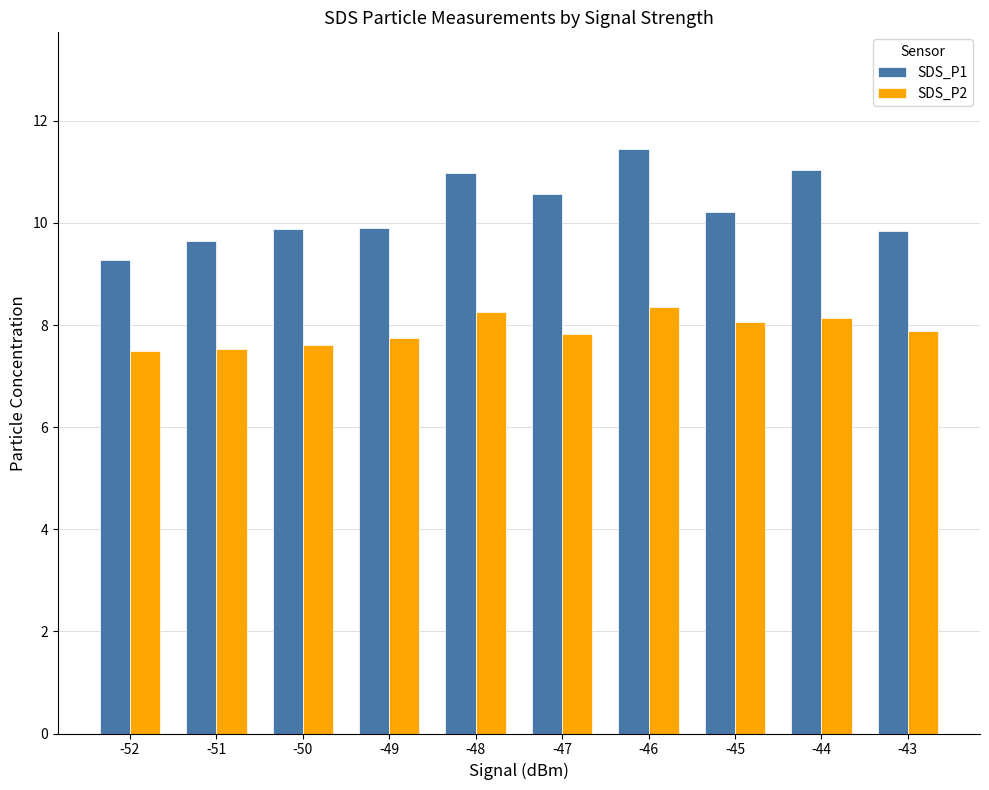

What are all the series names shown in the legend?

SDS_P1, SDS_P2